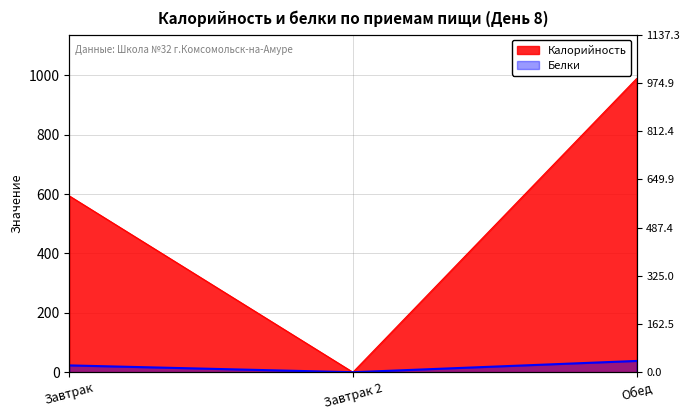

What is the difference between the maximum and minimum values in the Калорийность series?

989